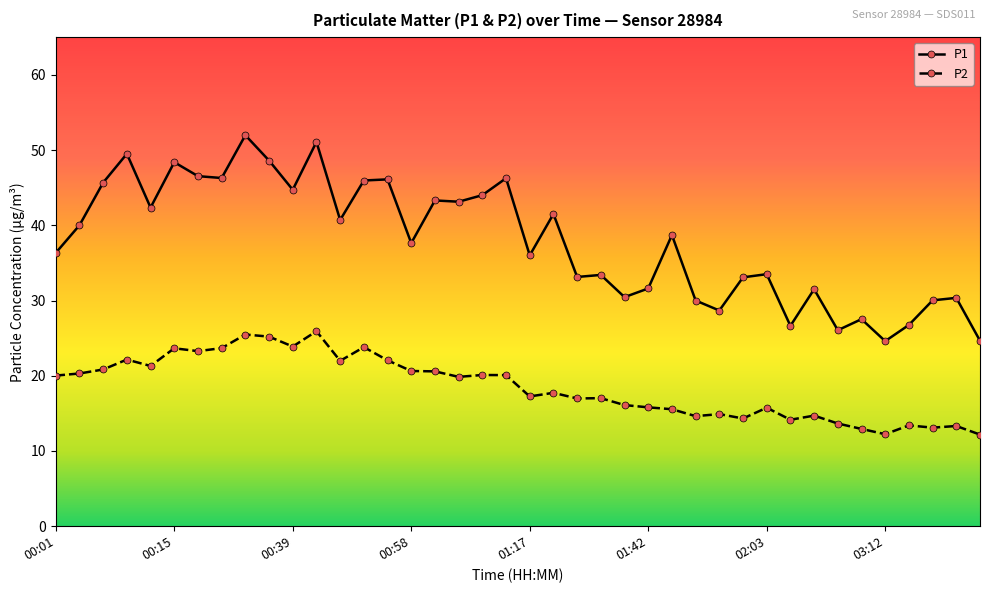

What is the lowest value of the P1 series?

24.6